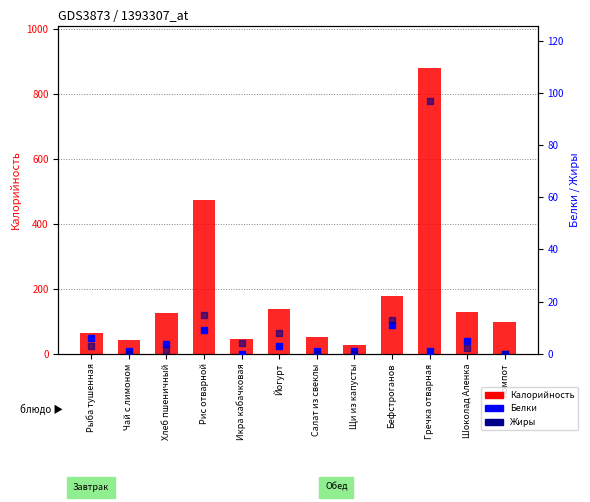

Which series reaches the minimum Y coordinate?

Белки